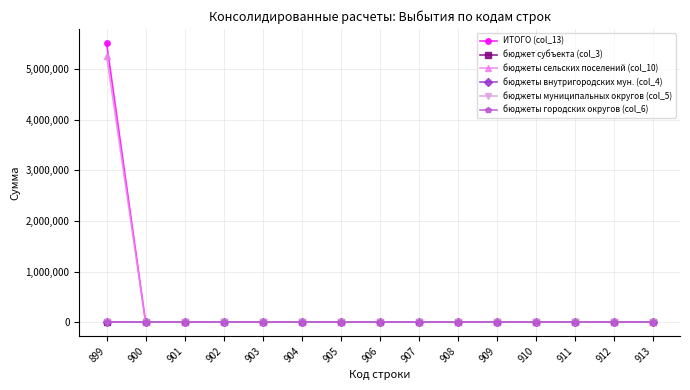

True or false: бюджеты внутригородских мун. (col_4) and бюджеты муниципальных округов (col_5) intersect in this chart.

False